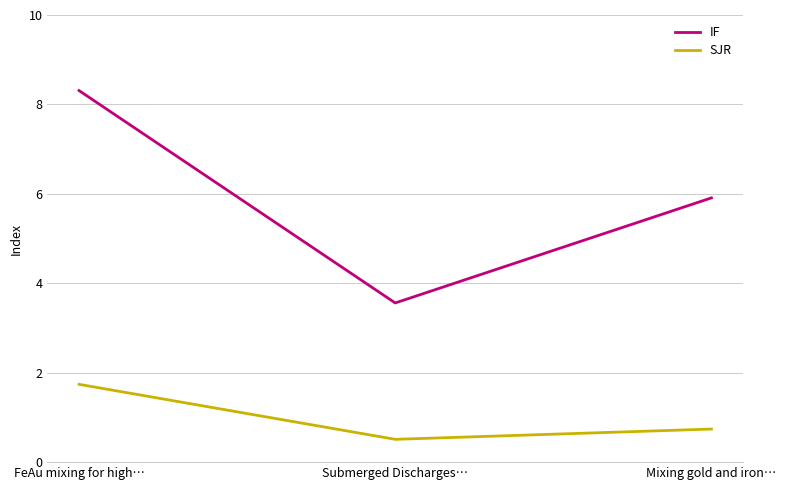

What is the sum of the IF values at Mixing gold and iron… and Submerged Discharges…?

9.5